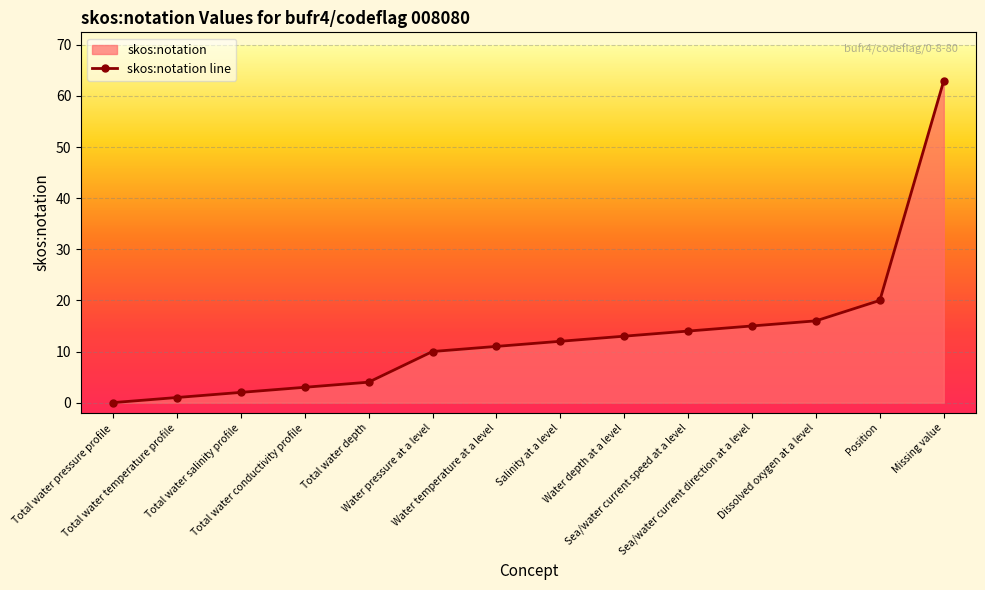

At which category does the chart reach its peak across all series?

Missing value